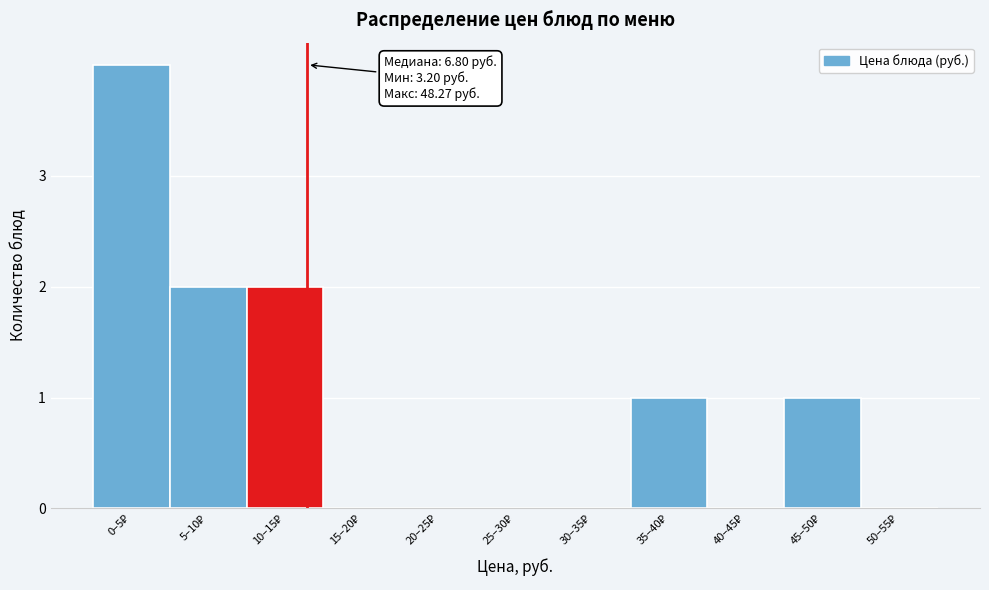

Are the bars horizontal?

No